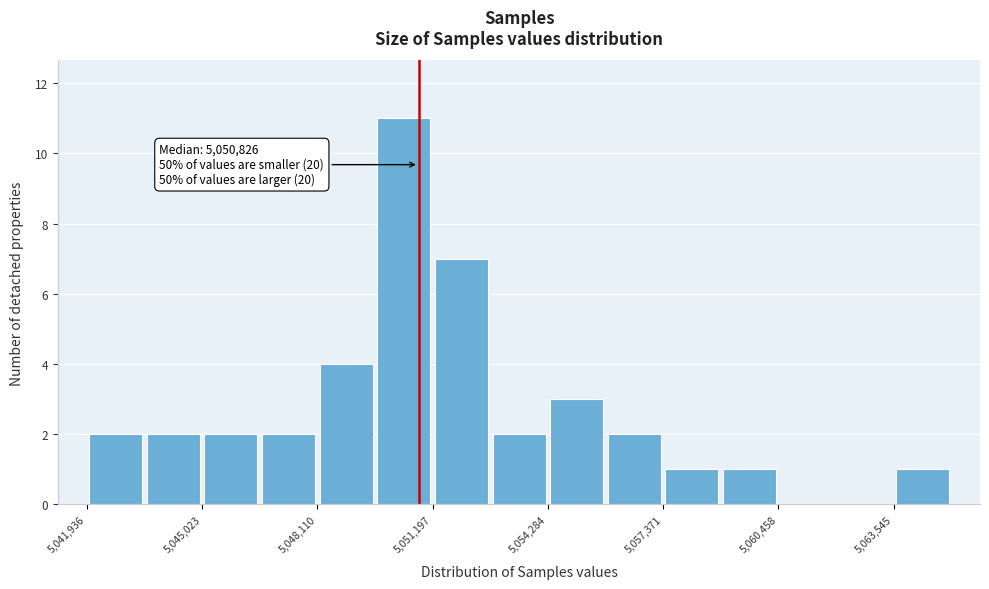

Read against the x-axis, roughly where is the centre of the tallest bar?

5050500